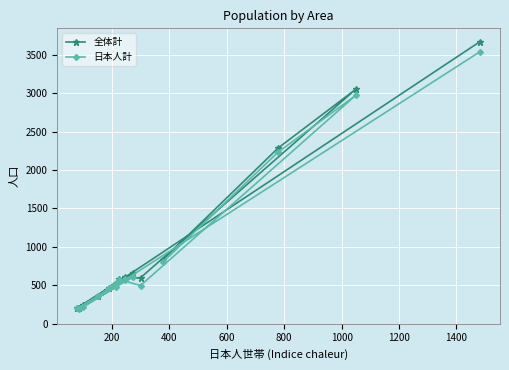

What is the value of the 全体計 point at the 13th from the left?

2286